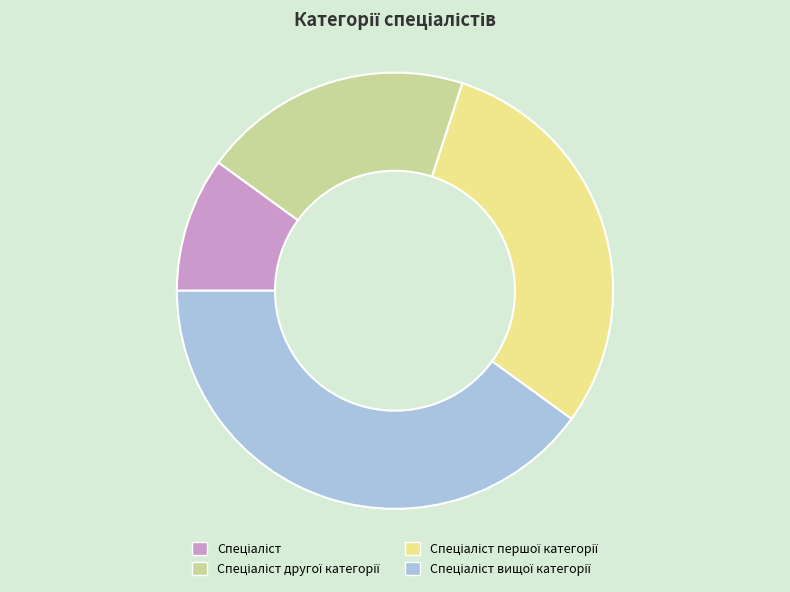

Is there a majority slice in this chart?

No